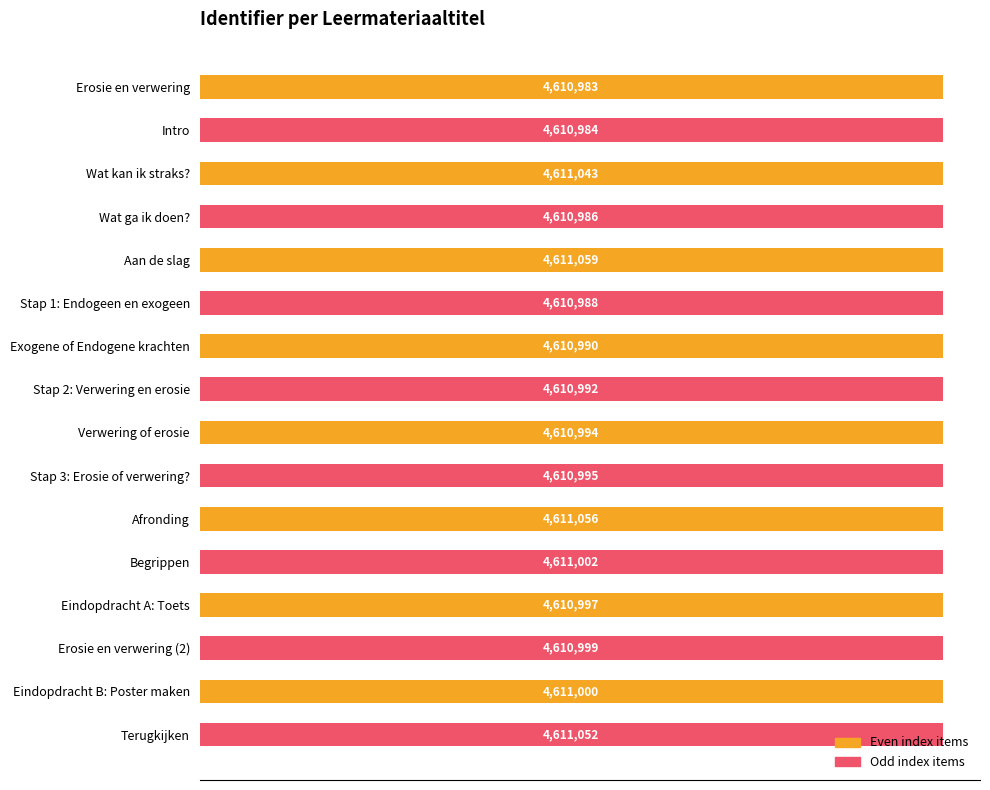

What is the difference between the values at Erosie en verwering and Intro?

1